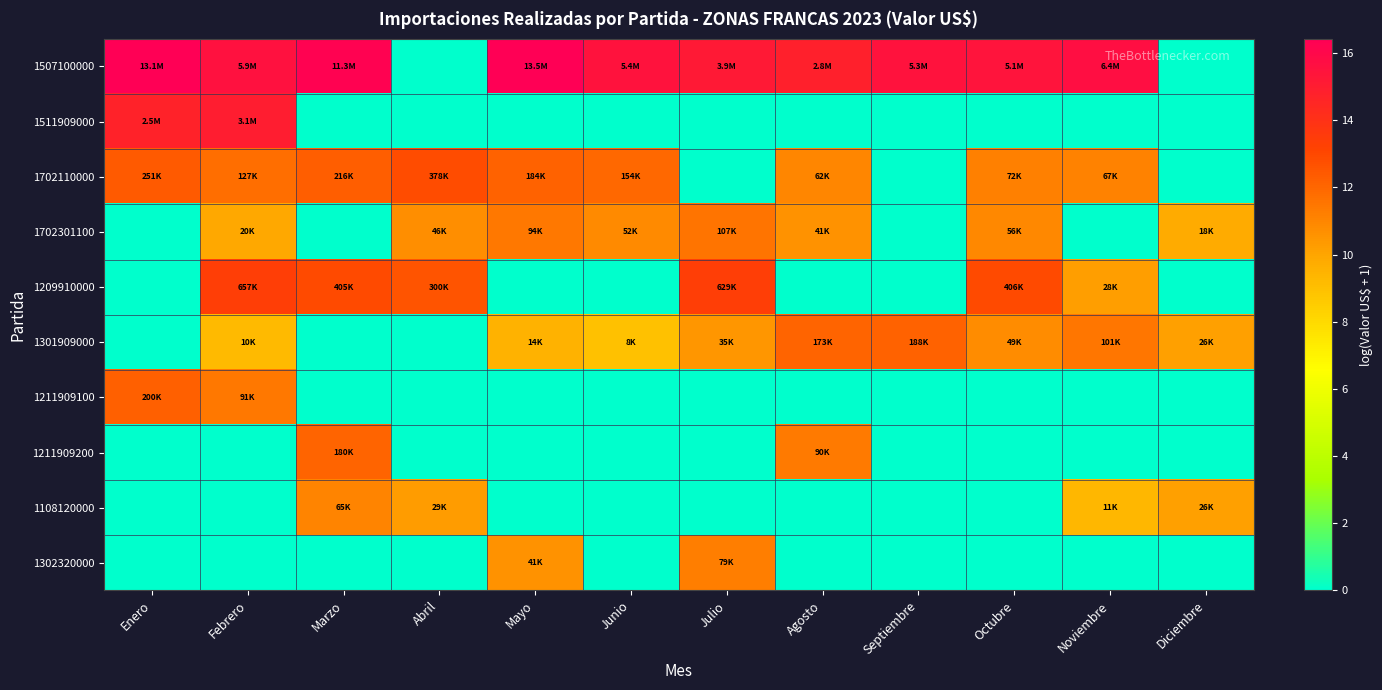

Reading left to right, list all the values displayed in this chart.

1507100000: Enero=16.4	Febrero=15.6	Marzo=16.2	Abril=0.0	Mayo=16.4	Junio=15.5	Julio=15.2	Agosto=14.8	Septiembre=15.5	Octubre=15.4	Noviembre=15.7	Diciembre=0.0
1511909000: Enero=14.7	Febrero=14.9	Marzo=0.0	Abril=0.0	Mayo=0.0	Junio=0.0	Julio=0.0	Agosto=0.0	Septiembre=0.0	Octubre=0.0	Noviembre=0.0	Diciembre=0.0
1702110000: Enero=12.4	Febrero=11.8	Marzo=12.3	Abril=12.8	Mayo=12.1	Junio=11.9	Julio=0.0	Agosto=11.0	Septiembre=0.0	Octubre=11.2	Noviembre=11.1	Diciembre=0.0
1702301100: Enero=0.0	Febrero=9.9	Marzo=0.0	Abril=10.7	Mayo=11.4	Junio=10.8	Julio=11.6	Agosto=10.6	Septiembre=0.0	Octubre=10.9	Noviembre=0.0	Diciembre=9.8
1209910000: Enero=0.0	Febrero=13.4	Marzo=12.9	Abril=12.6	Mayo=0.0	Junio=0.0	Julio=13.4	Agosto=0.0	Septiembre=0.0	Octubre=12.9	Noviembre=10.2	Diciembre=0.0
1301909000: Enero=0.0	Febrero=9.2	Marzo=0.0	Abril=0.0	Mayo=9.6	Junio=8.9	Julio=10.5	Agosto=12.1	Septiembre=12.1	Octubre=10.8	Noviembre=11.5	Diciembre=10.2
1211909100: Enero=12.2	Febrero=11.4	Marzo=0.0	Abril=0.0	Mayo=0.0	Junio=0.0	Julio=0.0	Agosto=0.0	Septiembre=0.0	Octubre=0.0	Noviembre=0.0	Diciembre=0.0
1211909200: Enero=0.0	Febrero=0.0	Marzo=12.1	Abril=0.0	Mayo=0.0	Junio=0.0	Julio=0.0	Agosto=11.4	Septiembre=0.0	Octubre=0.0	Noviembre=0.0	Diciembre=0.0
1108120000: Enero=0.0	Febrero=0.0	Marzo=11.1	Abril=10.3	Mayo=0.0	Junio=0.0	Julio=0.0	Agosto=0.0	Septiembre=0.0	Octubre=0.0	Noviembre=9.3	Diciembre=10.2
1302320000: Enero=0.0	Febrero=0.0	Marzo=0.0	Abril=0.0	Mayo=10.6	Junio=0.0	Julio=11.3	Agosto=0.0	Septiembre=0.0	Octubre=0.0	Noviembre=0.0	Diciembre=0.0